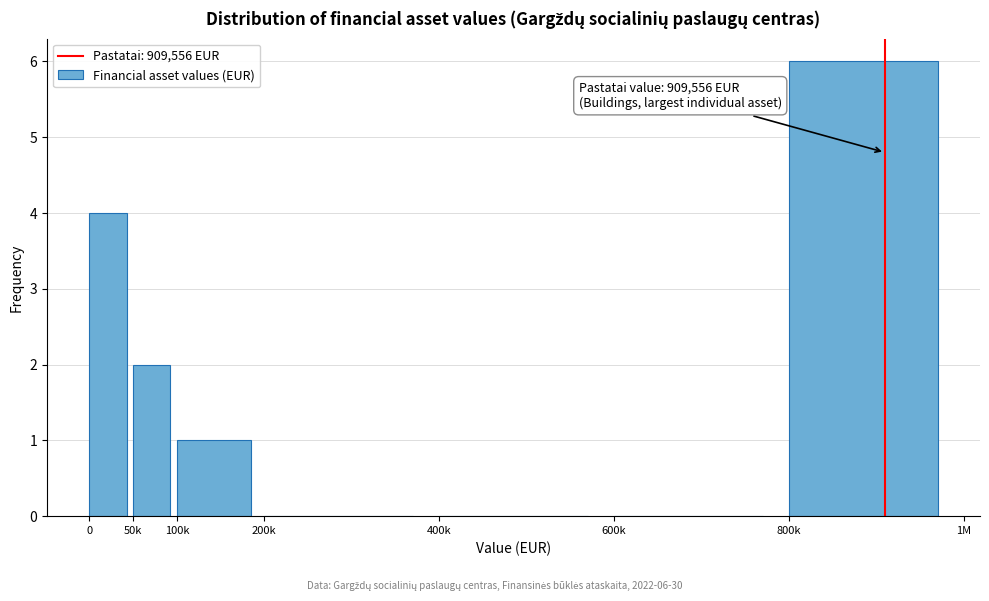

Reading left to right, what are all the values shown in this chart?

0=4	50k=2	100k=1	200k=0	400k=0	600k=0	800k=6